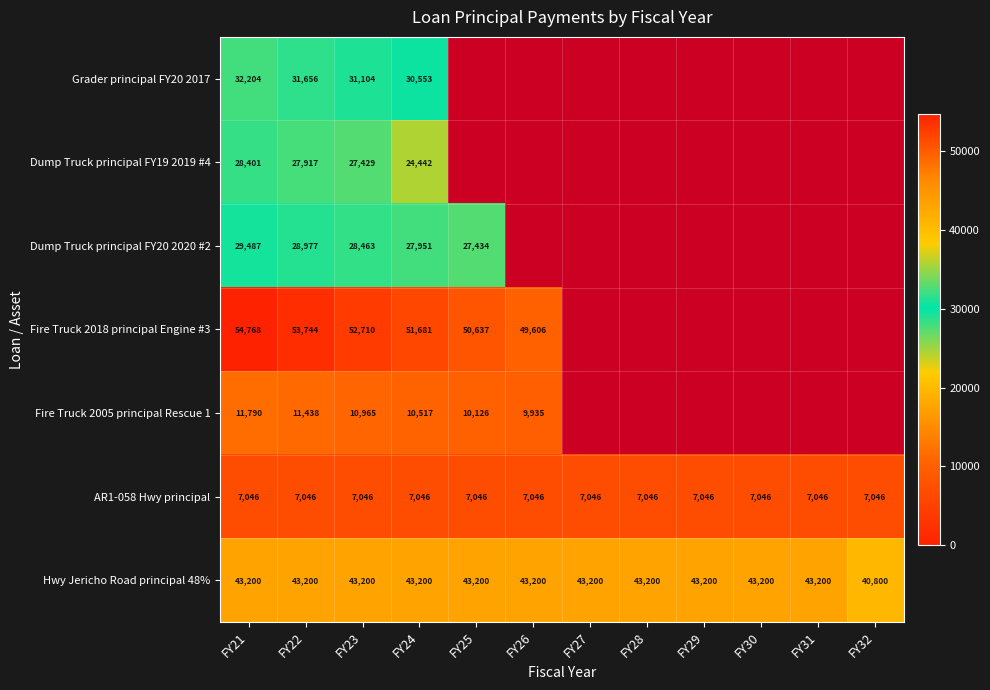

Is the value of AR1-058 Hwy principal at FY21 greater than the value of Dump Truck principal FY19 2019 #4 at FY22?

No